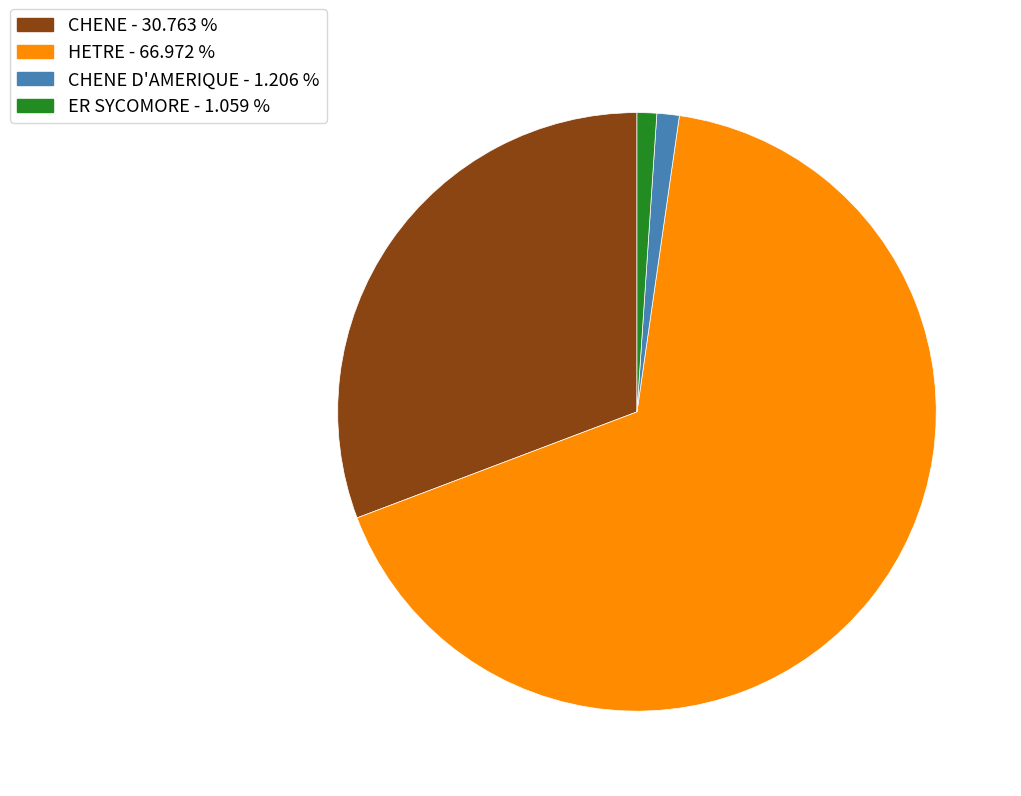

Does any single category account for the majority?

Yes